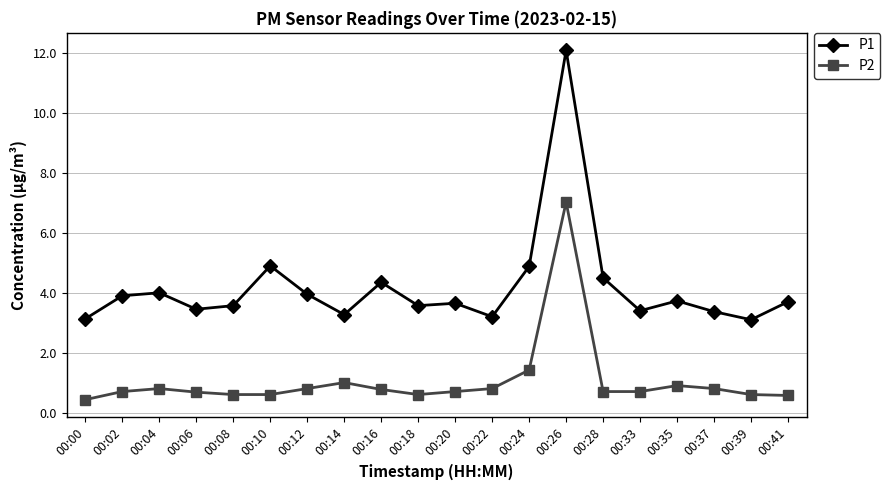

True or false: P2 has more than 0 interior local peaks.

True